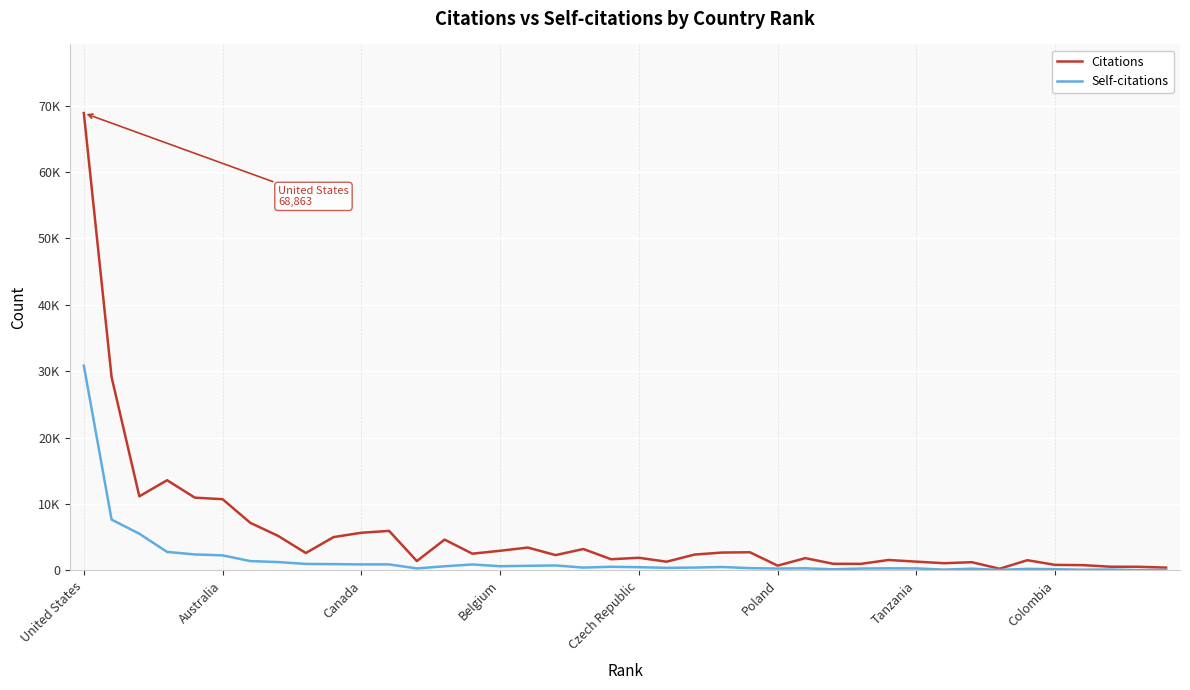

Is this an area chart (filled region under the line)?

No